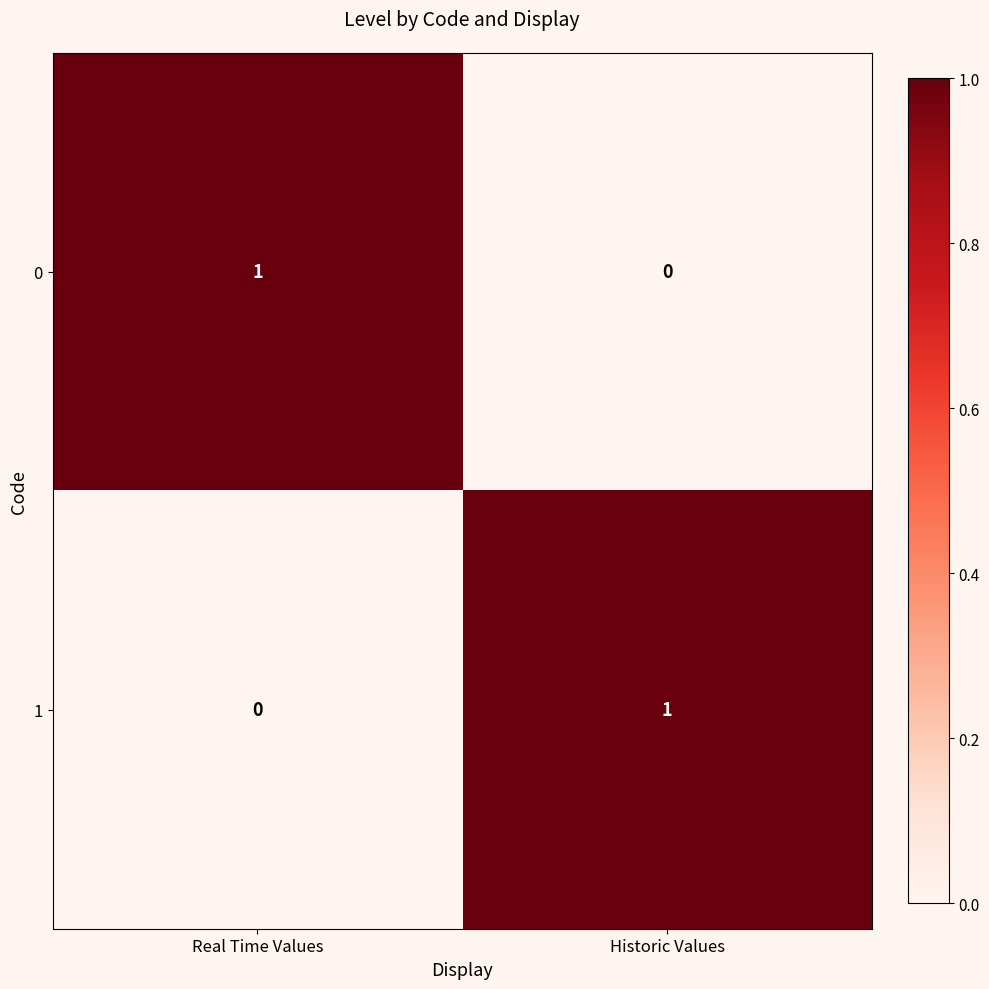

What is the spread (max minus min) of values at Real Time Values?

1